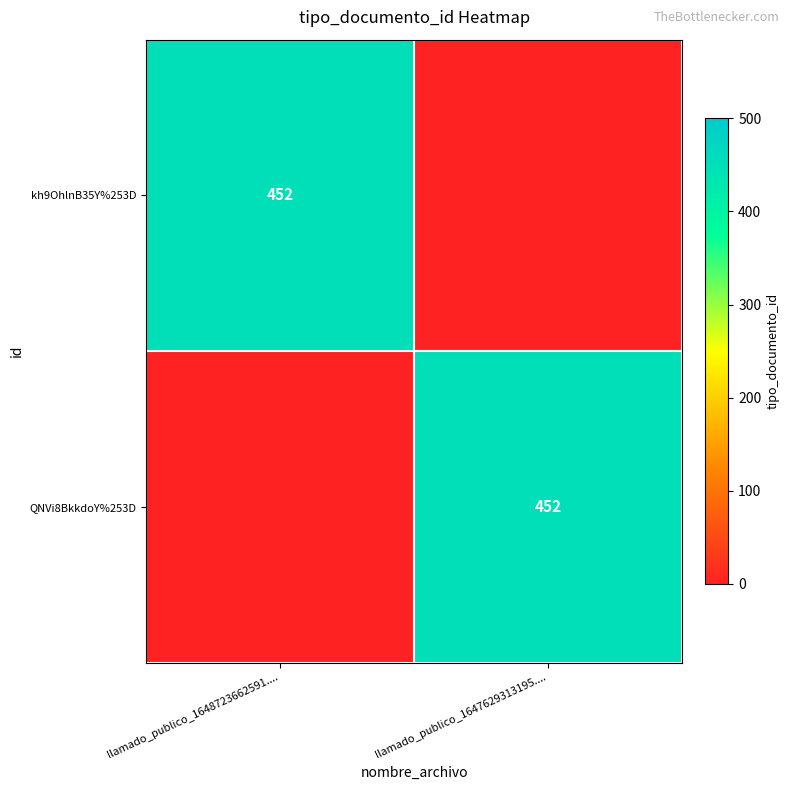

The value of QNVi8BkkdoY%253D at llamado_publico_1647629313195.... is 100. True or false?

False